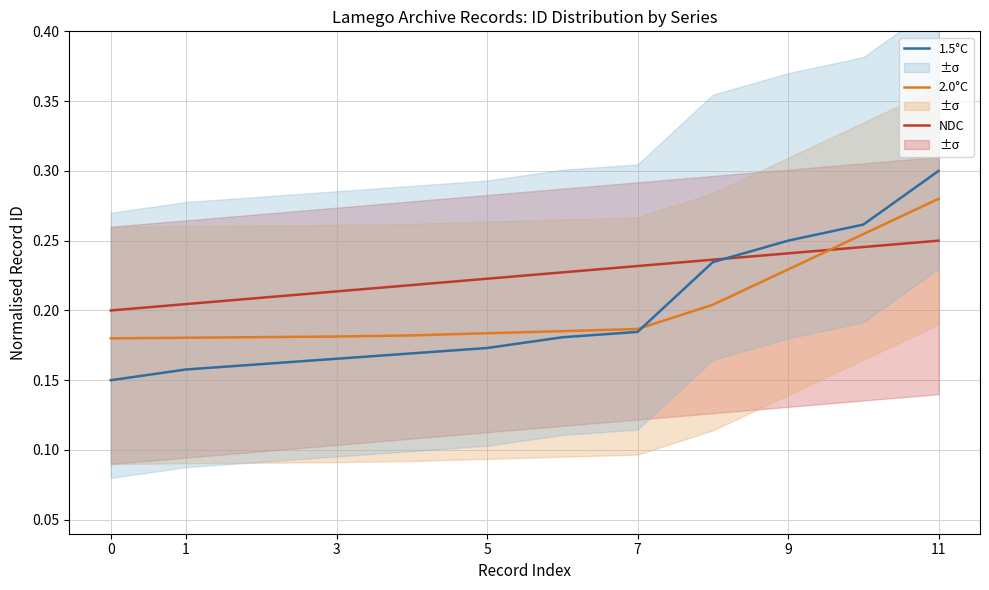

After their last crossing, which series has the higher values: 1.5°C or NDC?

1.5°C